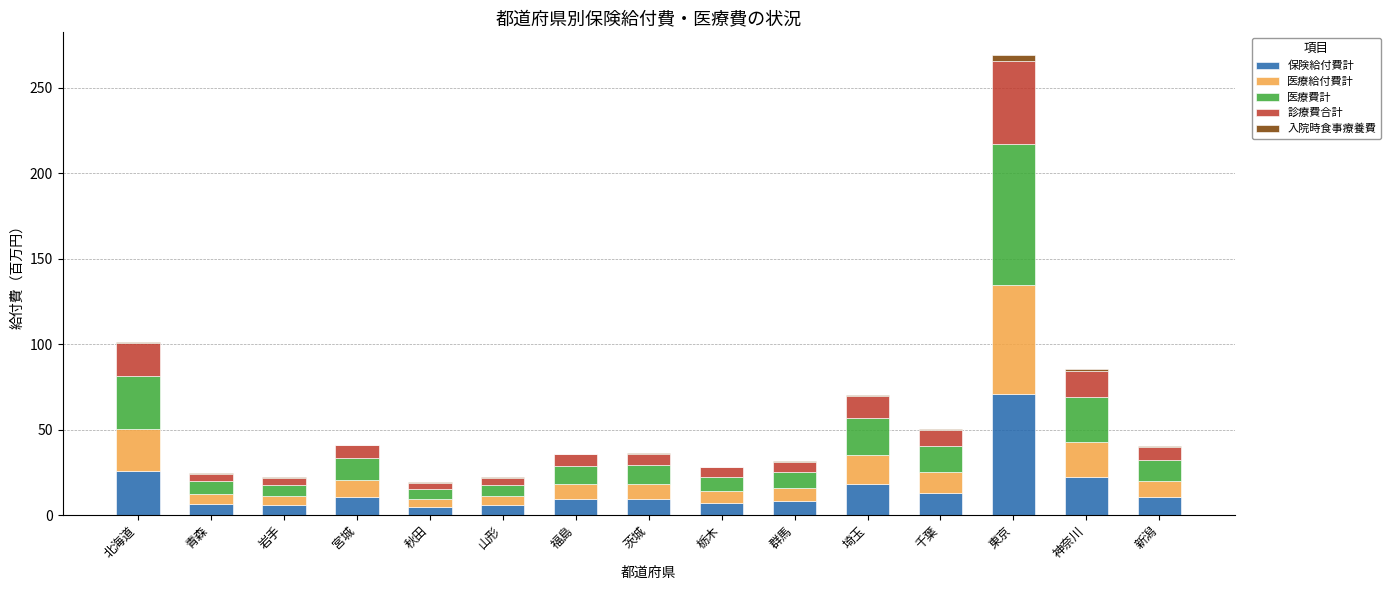

At which category is the sum across all series the highest?

東京